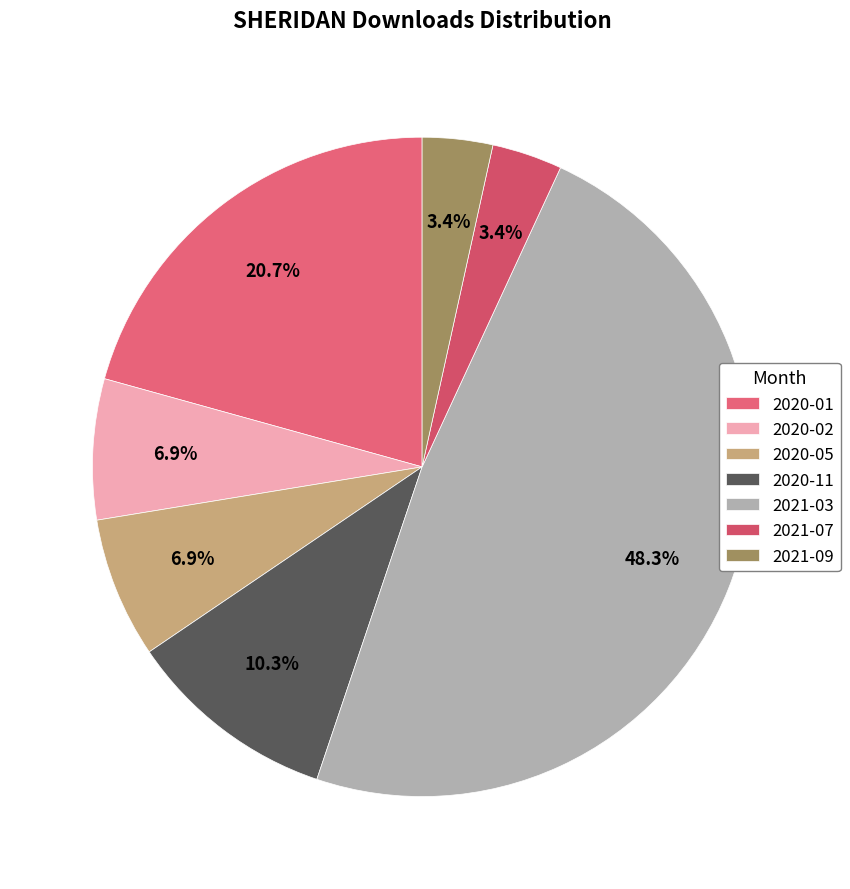

How many segments does this pie chart have?

7